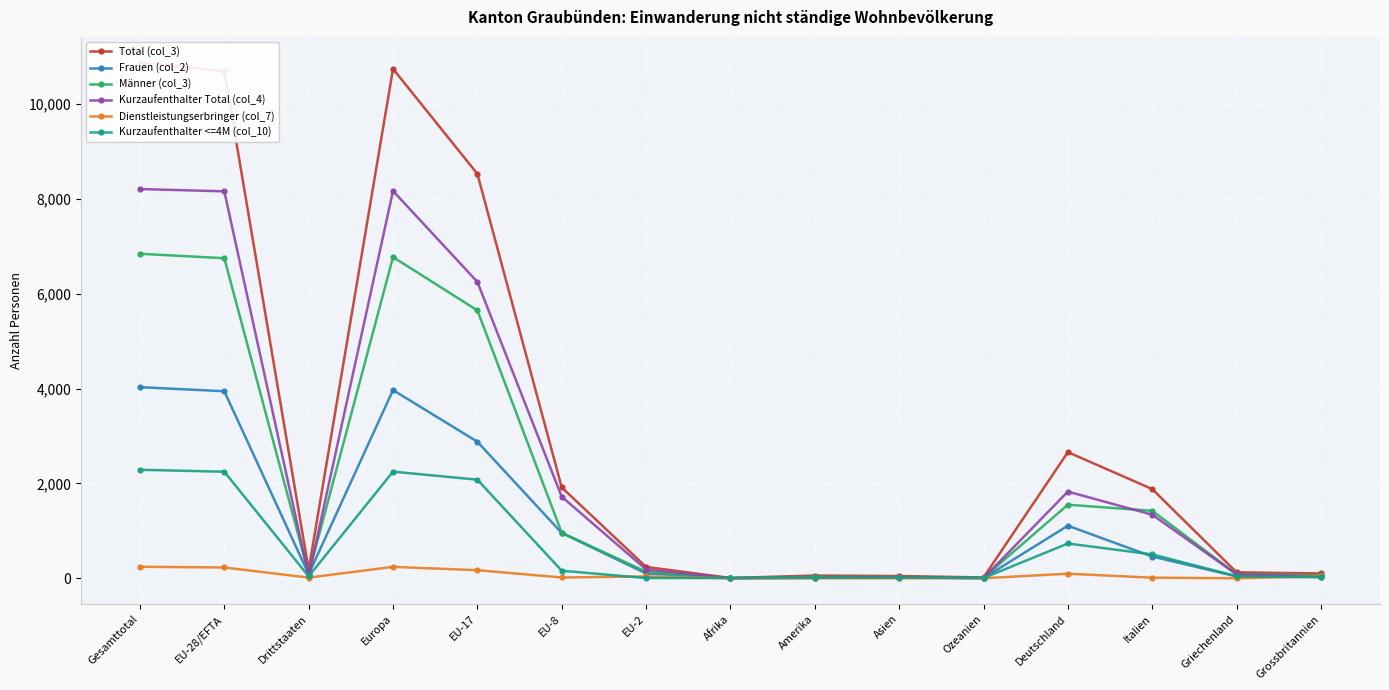

Is this an area chart (filled region under the line)?

No